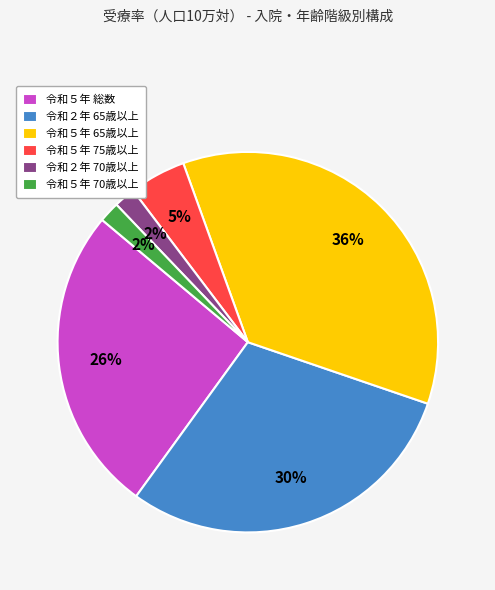

How many segments does this pie chart have?

6